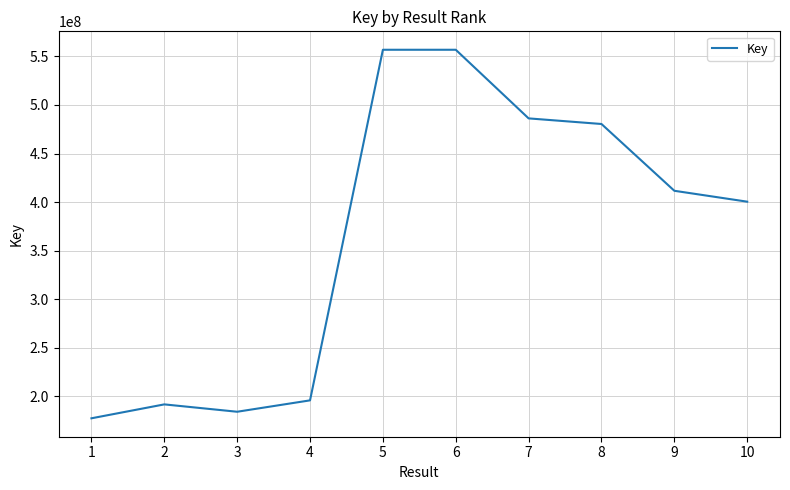

True or false: the data shows 76276797 at 3.

False